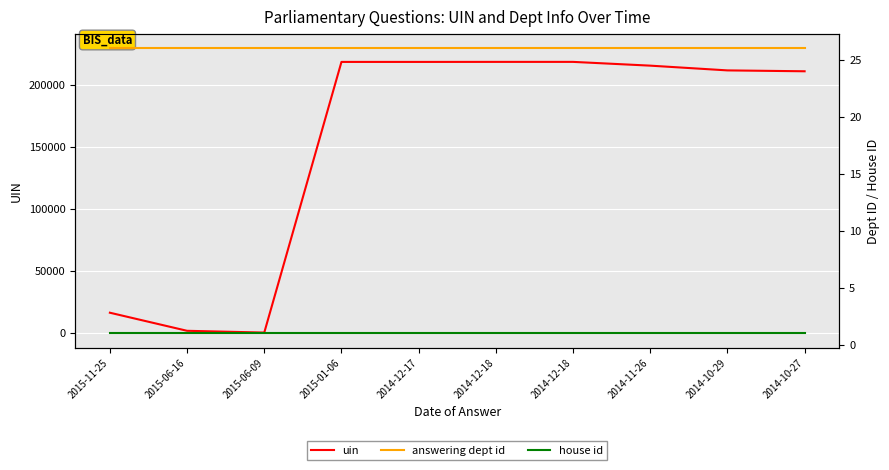

Reading left to right, what are all the values shown in this chart?

uin: 2015-11-25=16713	2015-06-16=2157	2015-06-09=728	2015-01-06=218594	2014-12-17=218595	2014-12-18=218620	2014-12-18=218621	2014-11-26=215591	2014-10-29=211767	2014-10-27=211060
answering dept id: 2015-11-25=26	2015-06-16=26	2015-06-09=26	2015-01-06=26	2014-12-17=26	2014-12-18=26	2014-12-18=26	2014-11-26=26	2014-10-29=26	2014-10-27=26
house id: 2015-11-25=1	2015-06-16=1	2015-06-09=1	2015-01-06=1	2014-12-17=1	2014-12-18=1	2014-12-18=1	2014-11-26=1	2014-10-29=1	2014-10-27=1